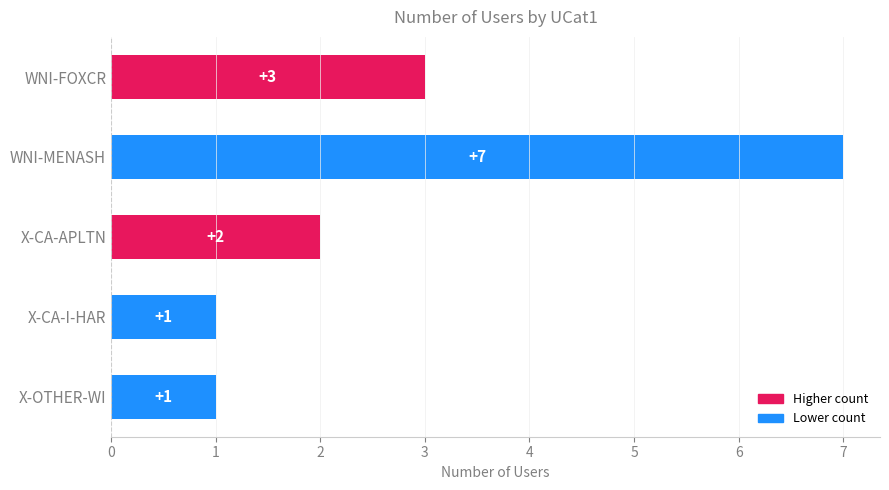

How many distinct data groups are displayed?

1